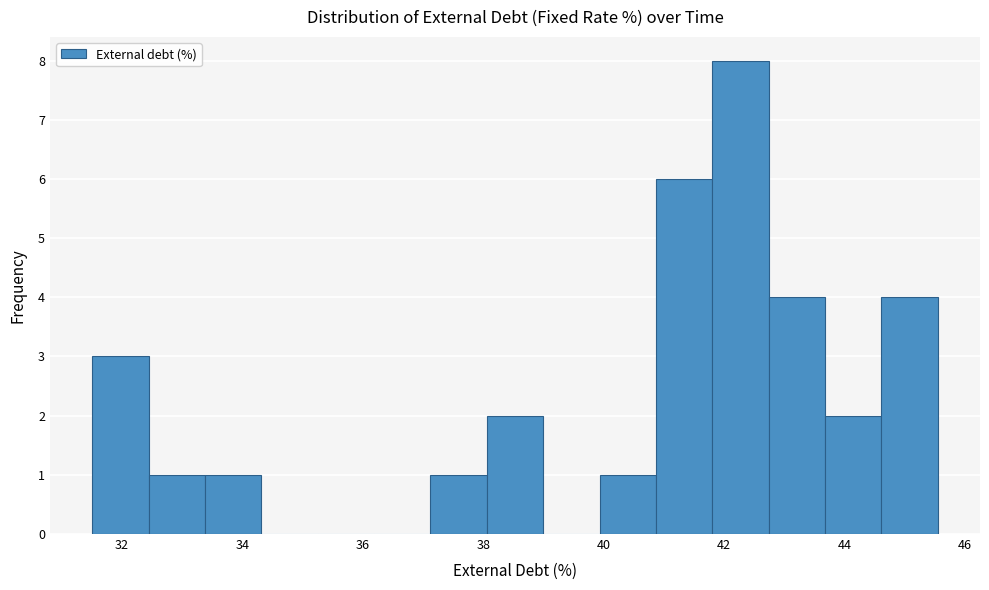

Reading left to right, list every bar in this chart as the range it spans on the x-axis followed by its height. Neither the bar edges nor the heights are printed on the chart, so give them approximately, as read against the axes.

31.6 to 32.4: 3
32.4 to 33.4: 1
33.4 to 34.4: 1
34.4 to 35.2: 0
35.2 to 36.2: 0
36.2 to 37.2: 0
37.2 to 38.0: 1
38.0 to 39.0: 2
39.0 to 40.0: 0
40.0 to 40.8: 1
40.8 to 41.8: 6
41.8 to 42.8: 8
42.8 to 43.6: 4
43.6 to 44.6: 2
44.6 to 45.6: 4